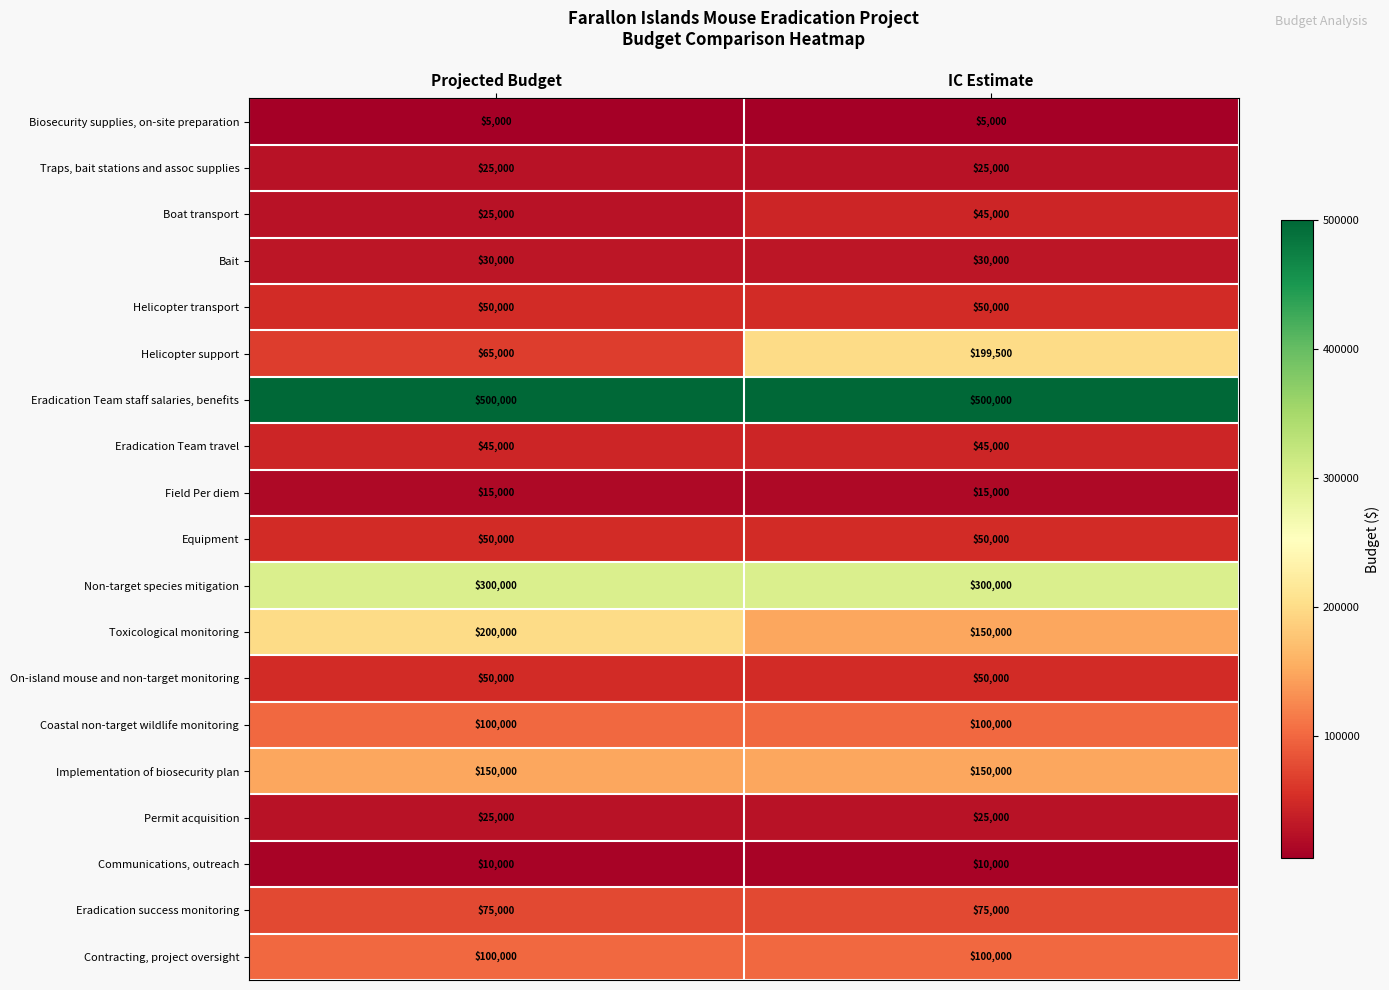

How many series are shown in this chart?

19